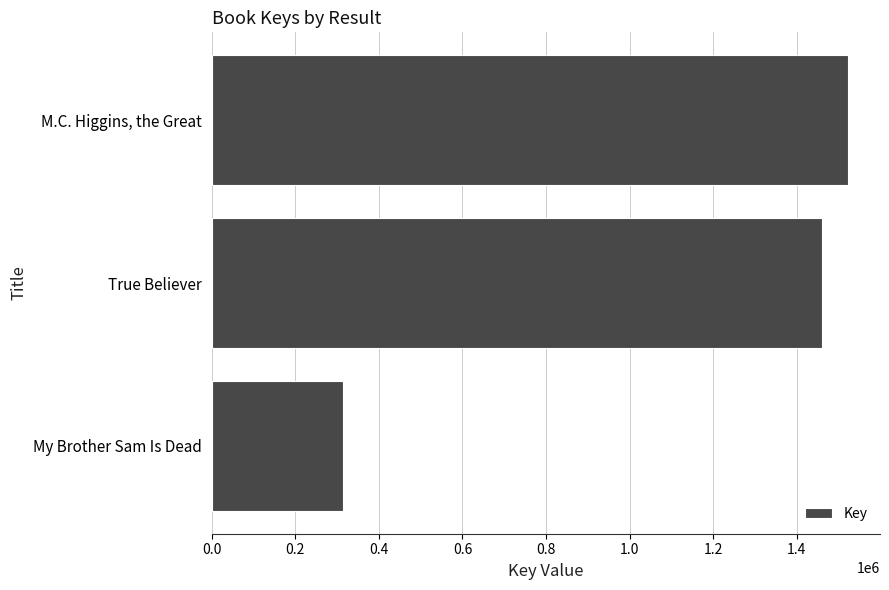

The value at True Believer is 1933393. True or false?

False